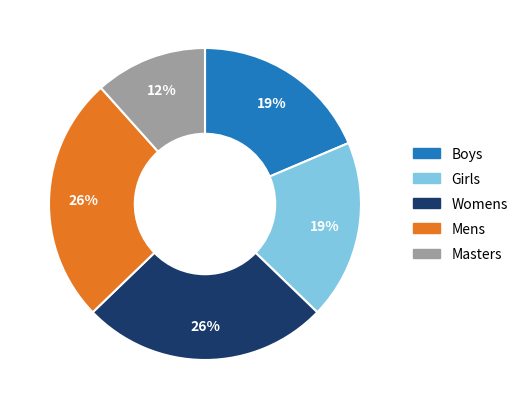

Is Girls the majority of the pie?

No